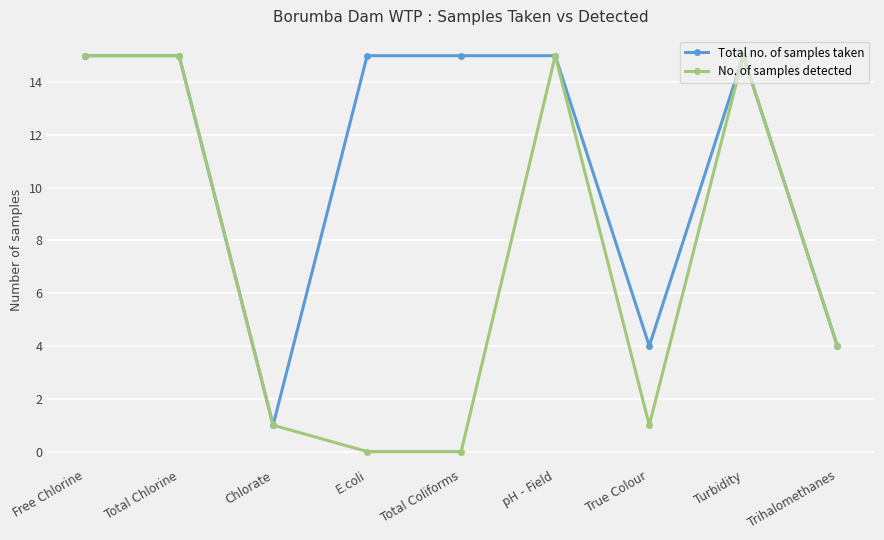

At E.coli, list the series in order from smallest to largest.

No. of samples detected, Total no. of samples taken